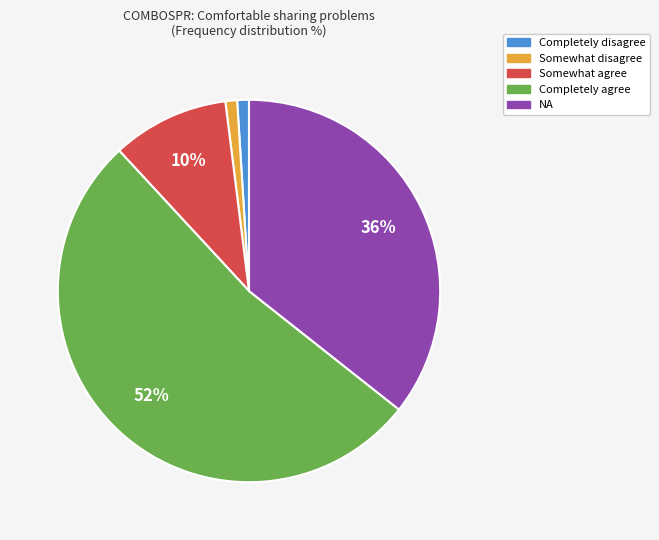

Do Completely disagree and NA together represent more than half of the pie?

No